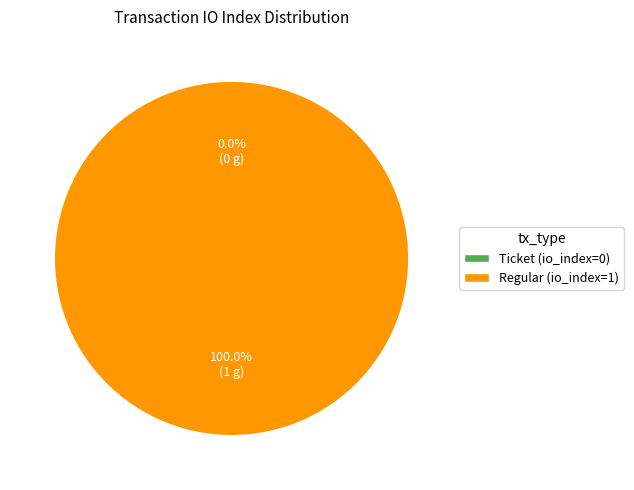

Count the number of slices in the pie.

2